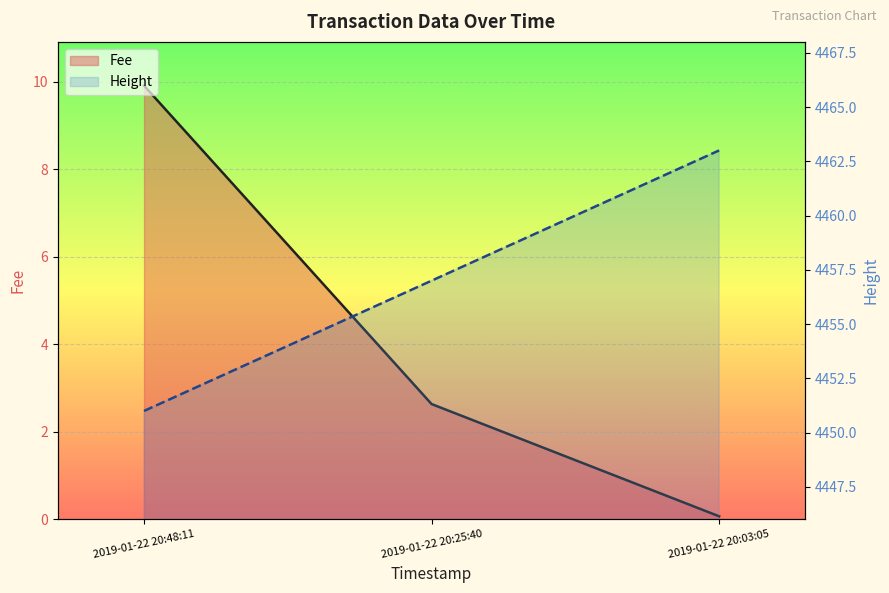

How many data points are less than 4457?

1